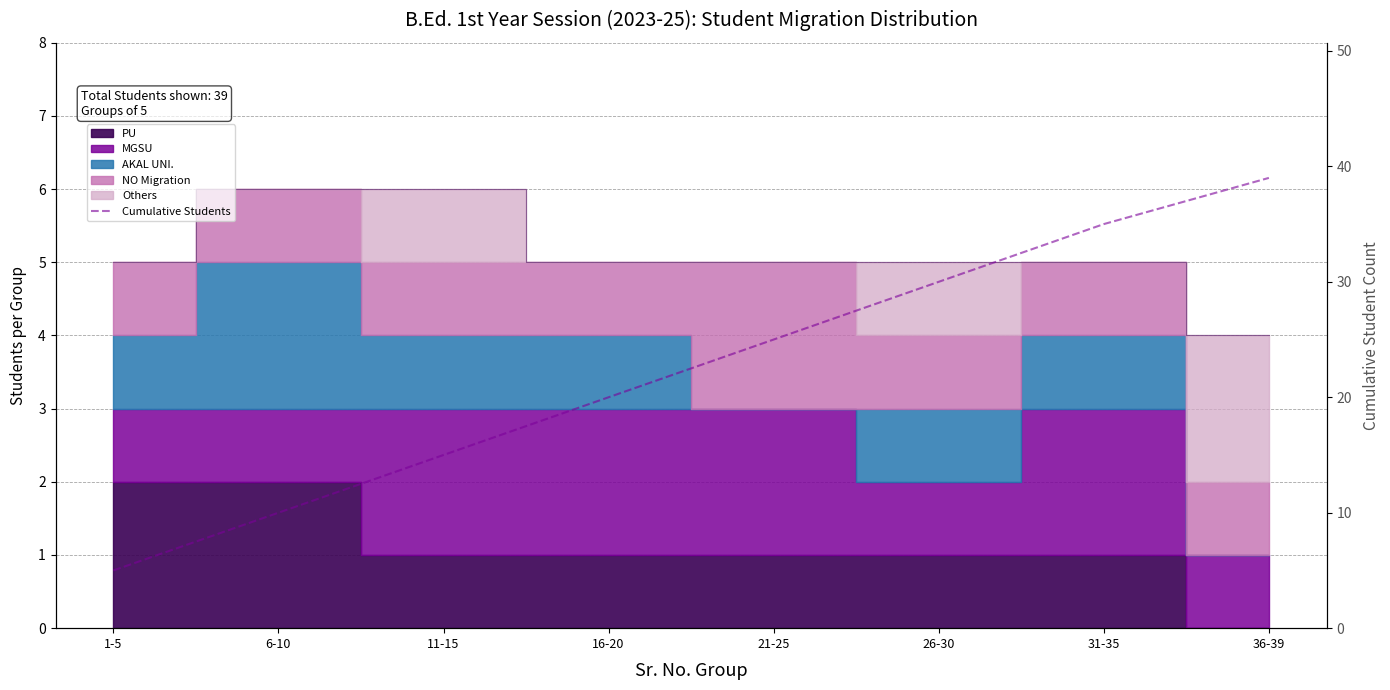

Reading left to right, transcribe all the data shown in this chart.

5	10	15	20	25	30	35	39